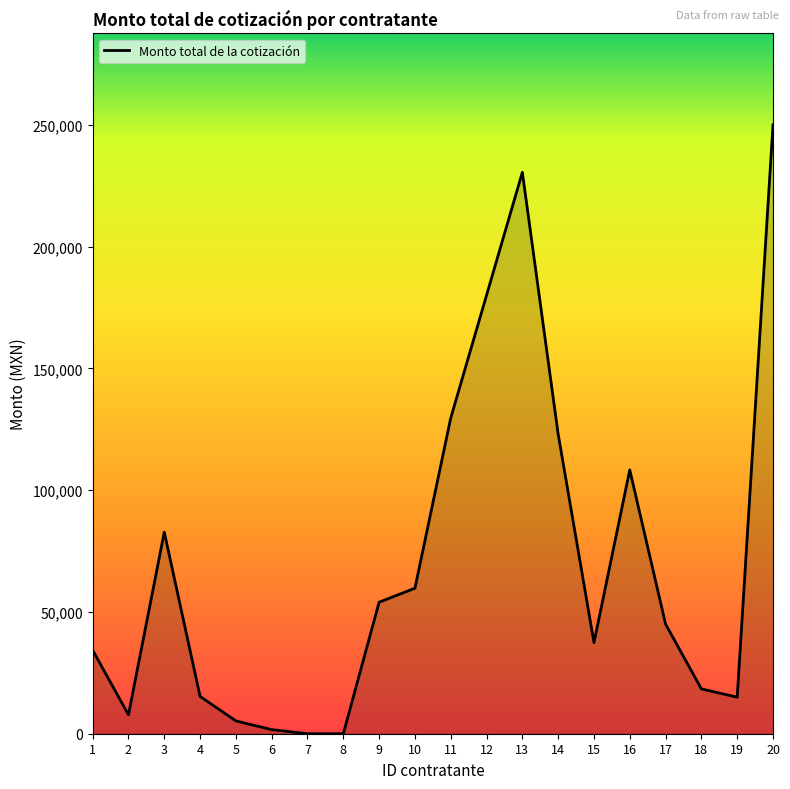

Is it true that the value at 15 is 37405.0?

True